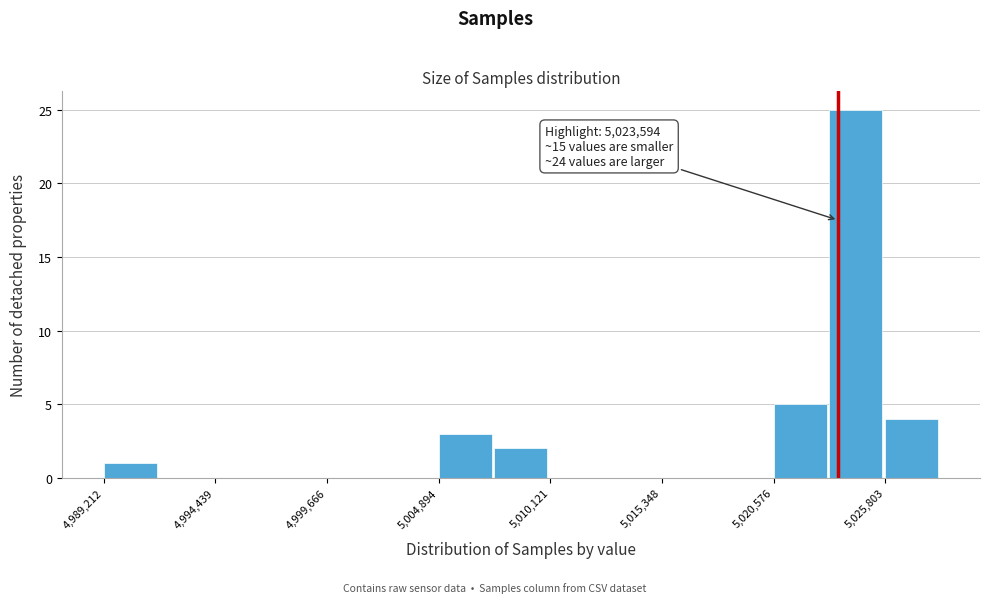

Read against the x-axis, roughly where is the centre of the tallest bar?

5024000